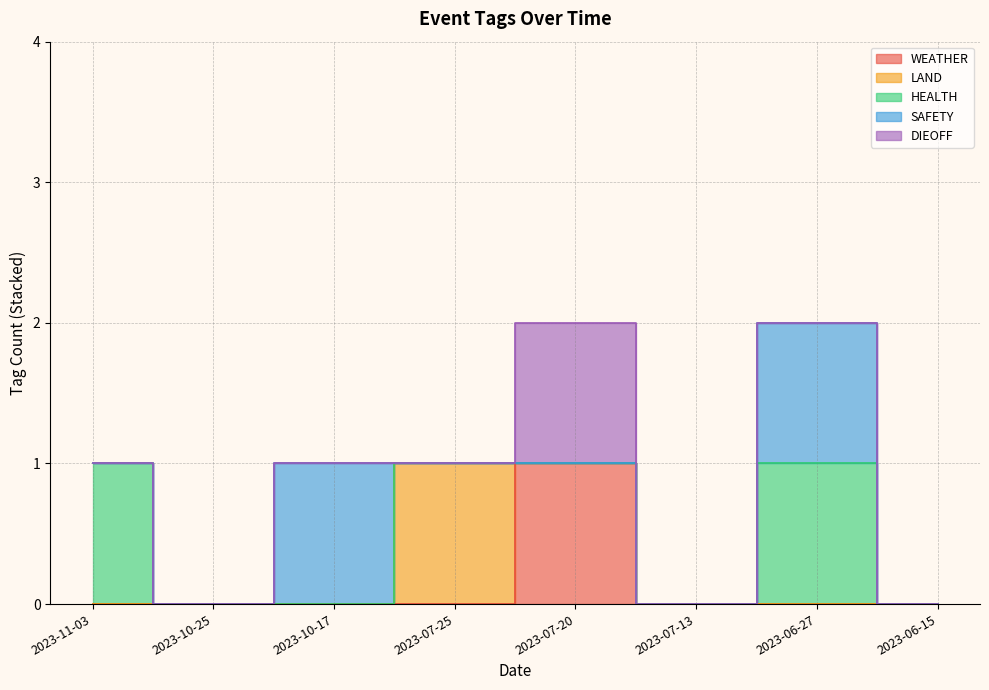

Rank the series by their maximum value, from lowest to highest.

WEATHER, LAND, HEALTH, SAFETY, DIEOFF